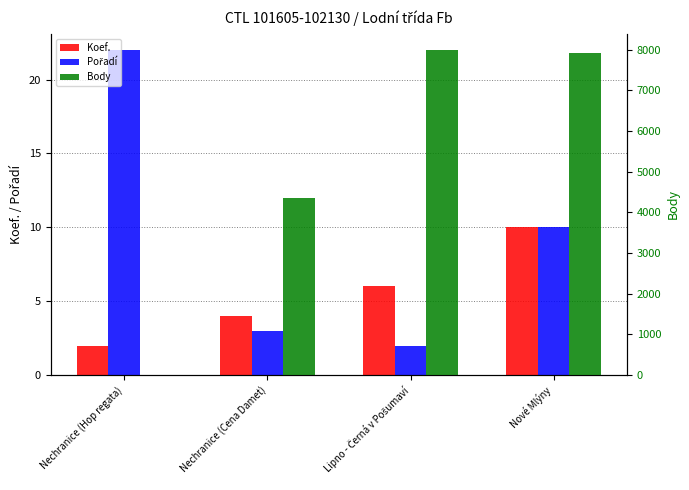

Reading left to right, what are all the values shown in this chart?

Koef.: 2	4	6	10
Pořadí: 22	3	2	10
Body: 0	4345	7989	7912